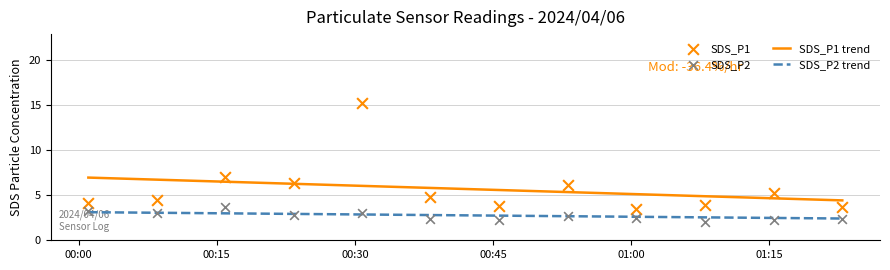

Which series contains the highest Y value?

SDS_P1